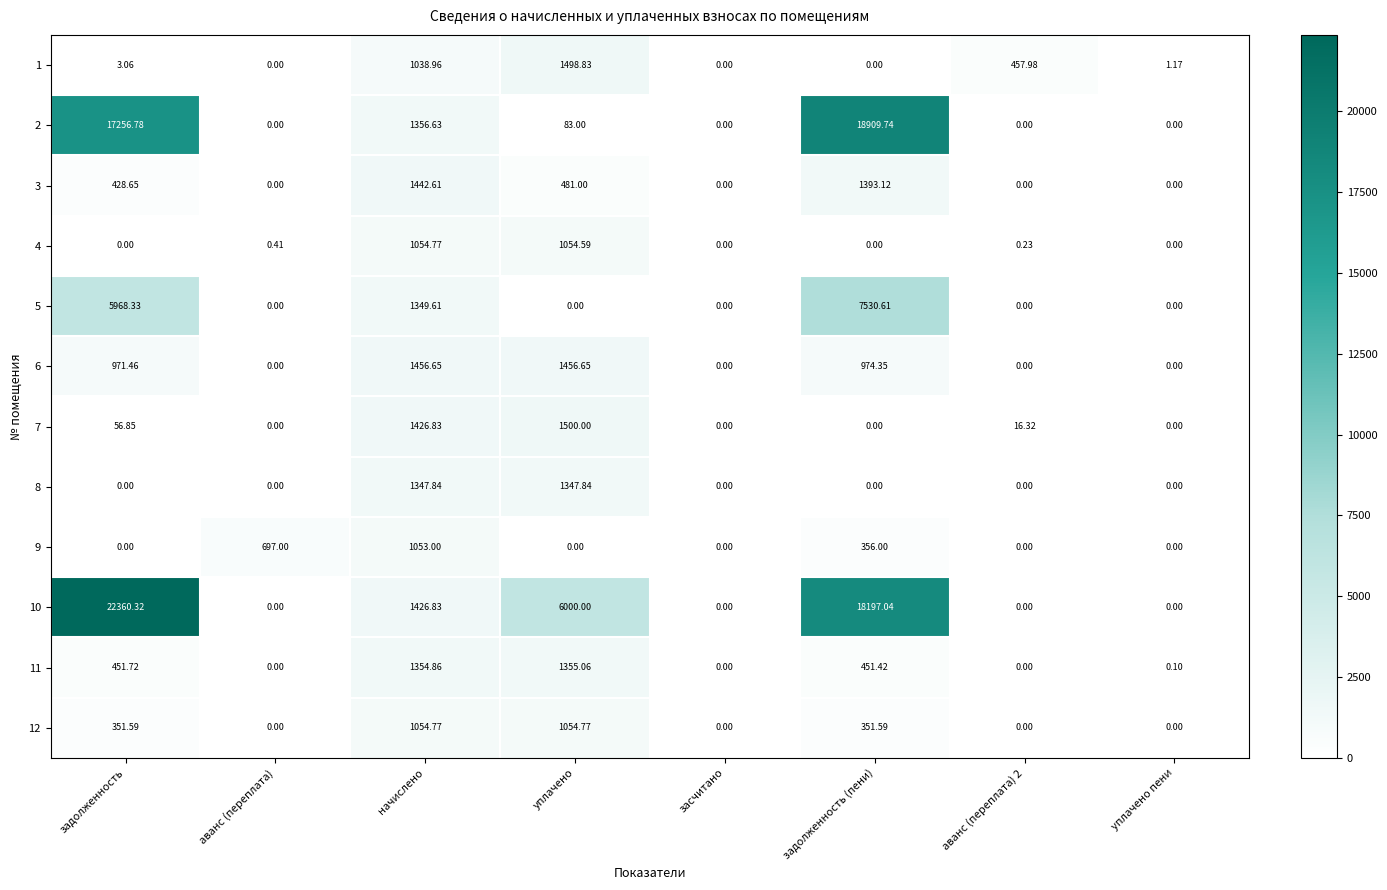

Between аванс (переплата) and аванс (переплата) 2, which series saw the biggest shift?

9